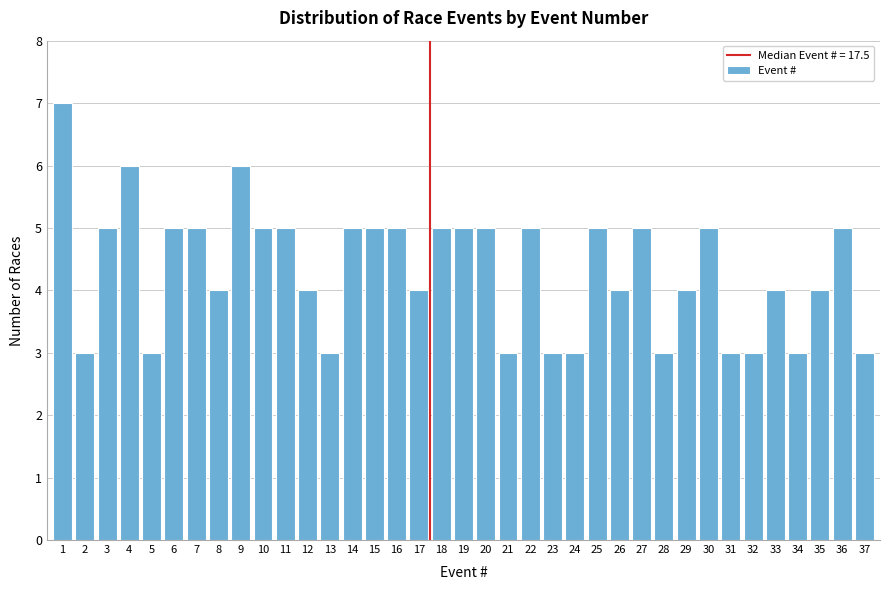

What is the sum of all values?

160